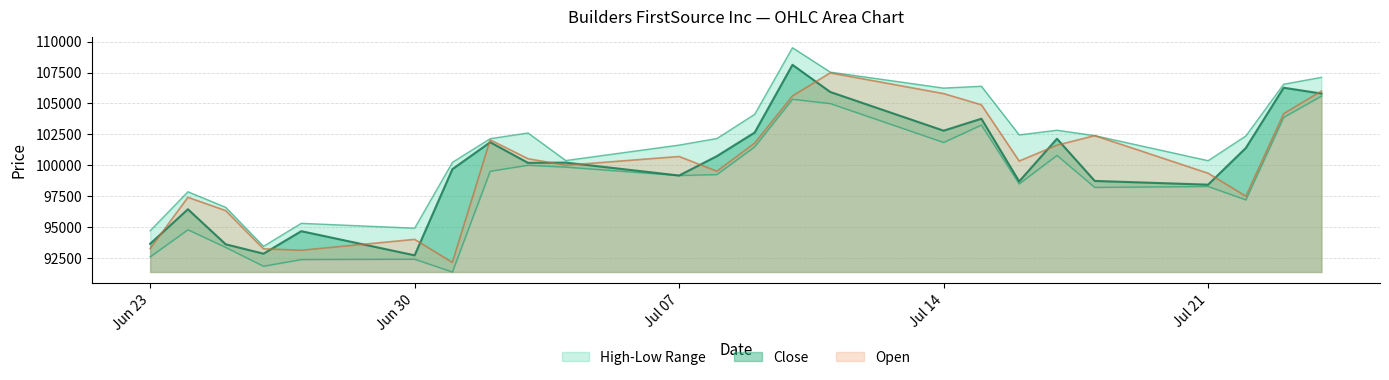

True or false: High and Low cross at least once.

False